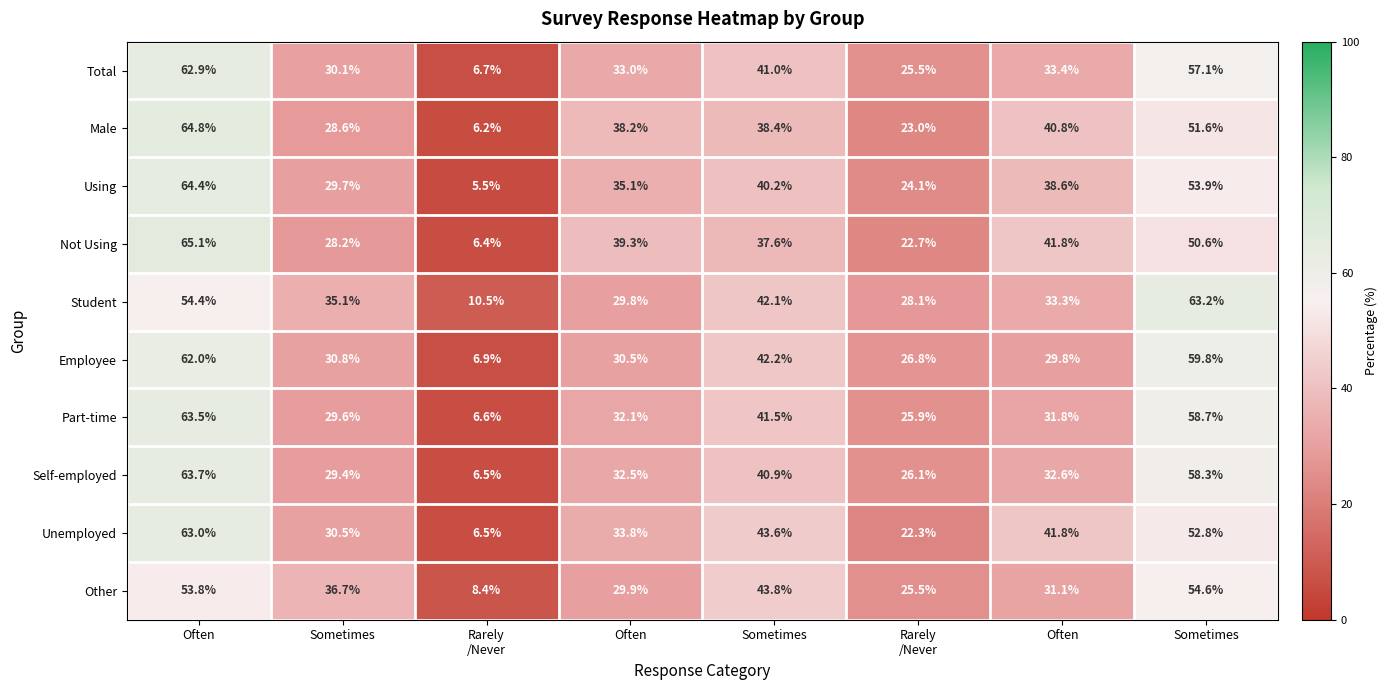

What is the smallest value displayed?

5.5